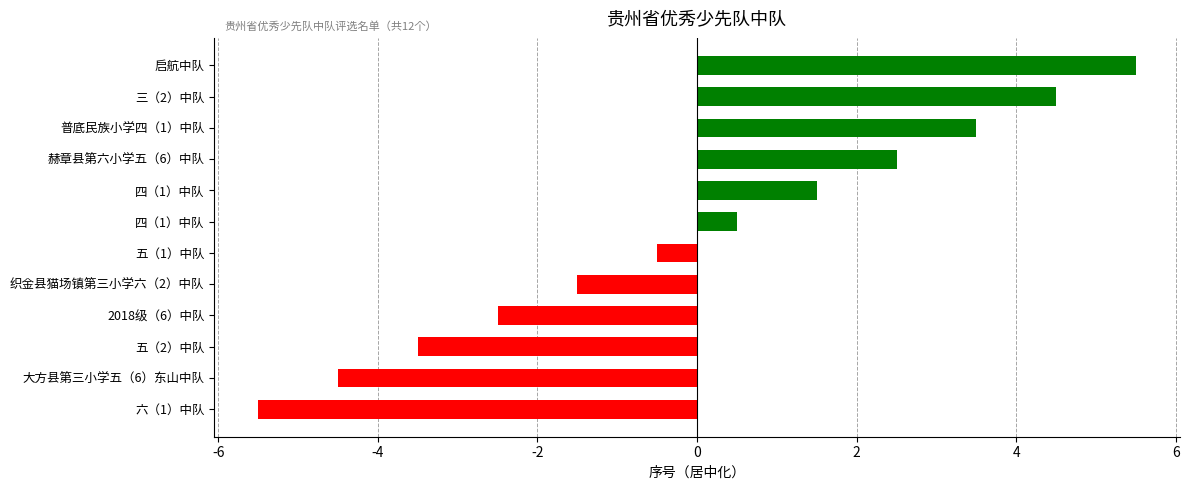

How many data points are above 0?

6